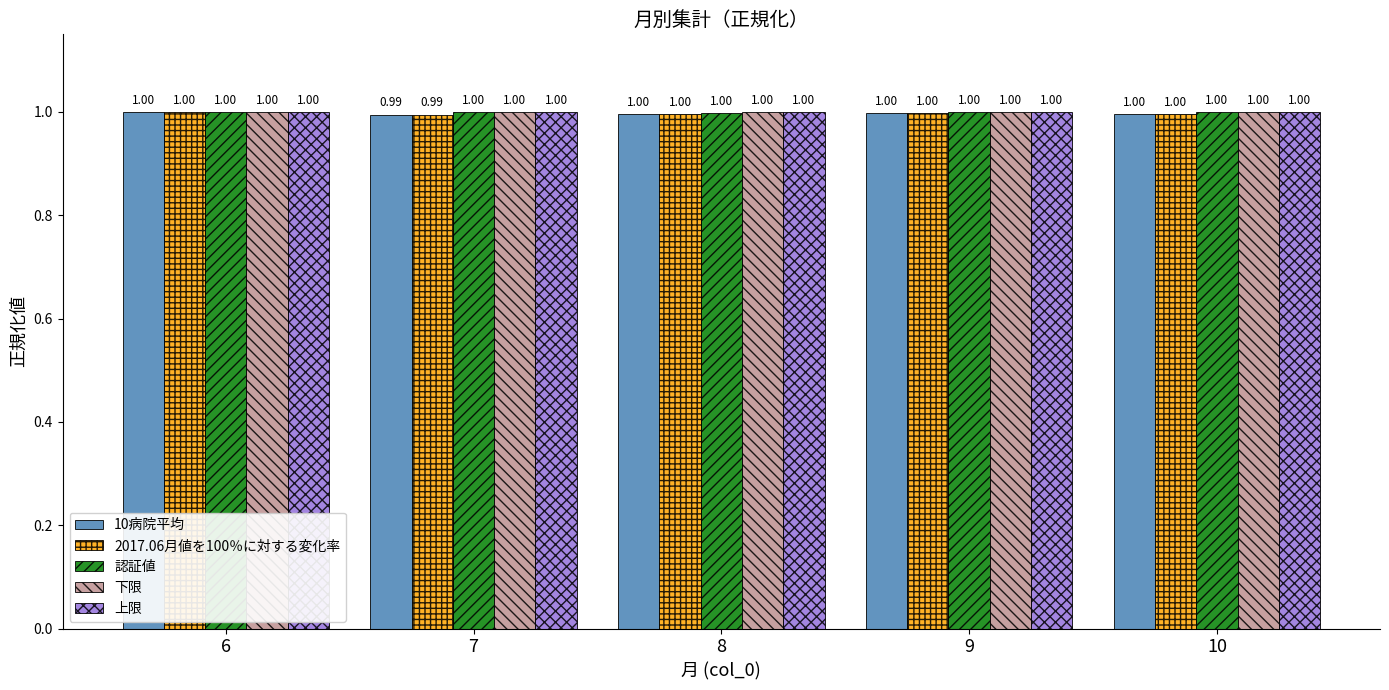

Are the bars grouped side by side (vs. stacked)?

Yes